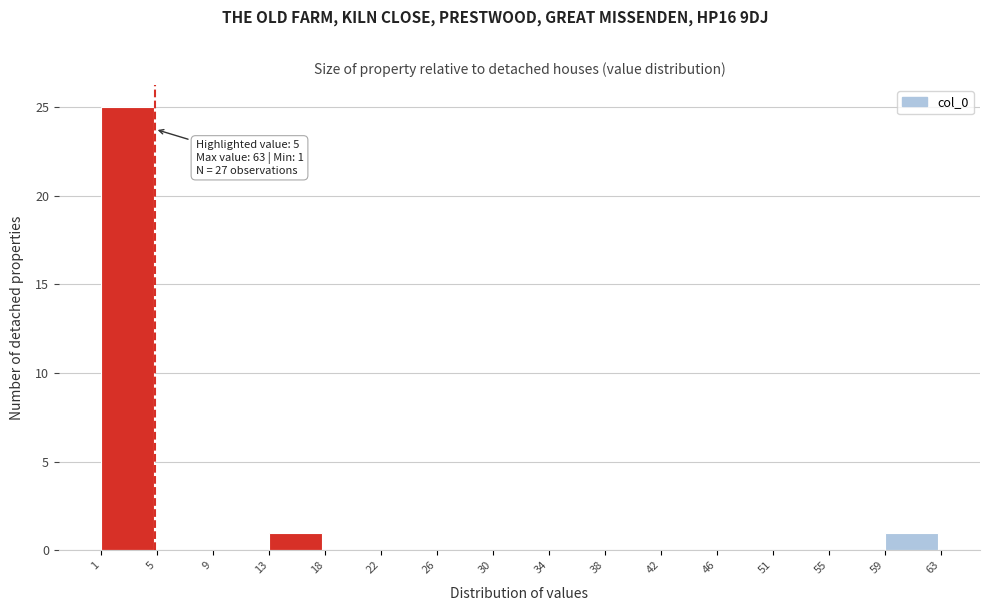

Which range on the x-axis has the tallest bar?

1 to 5